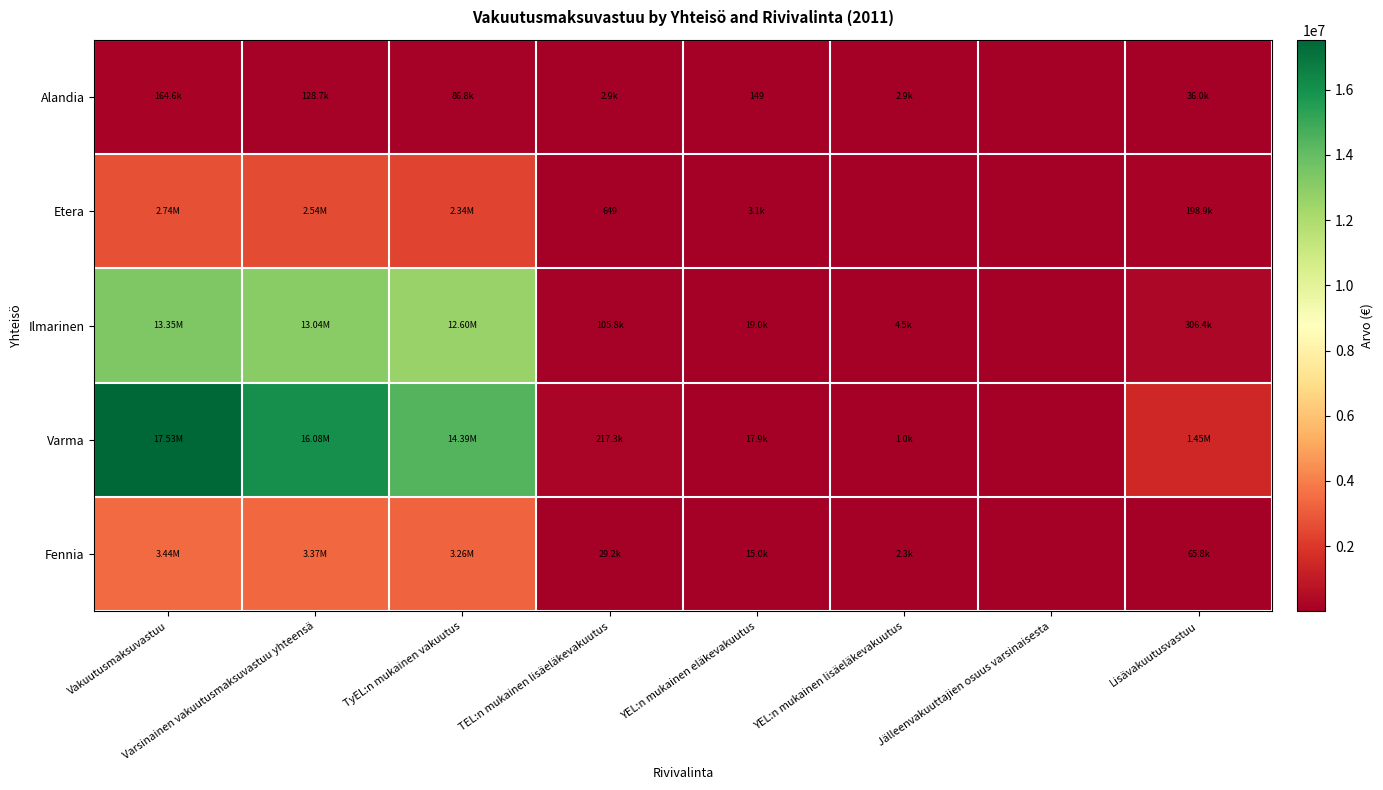

Rank the series at TyEL:n mukainen vakuutus from lowest to highest value.

Alandia, Etera, Fennia, Ilmarinen, Varma